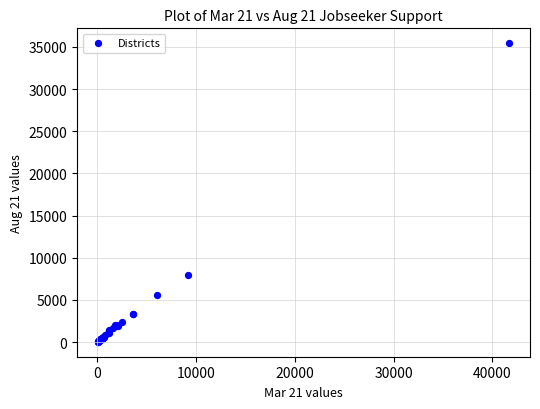

What Y value in the scatter plot is closest to 17737?

7977